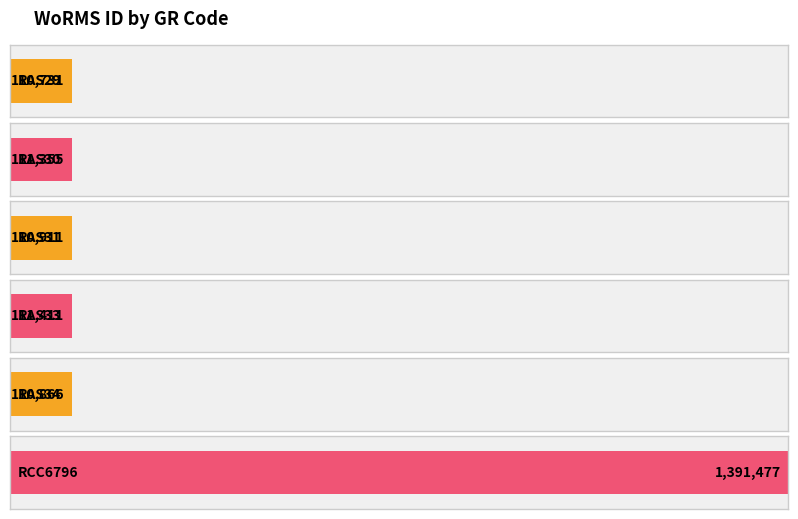

Reading right to left, list all the values displayed in this chart.

1391477	110866	111411	110911	111355	110731